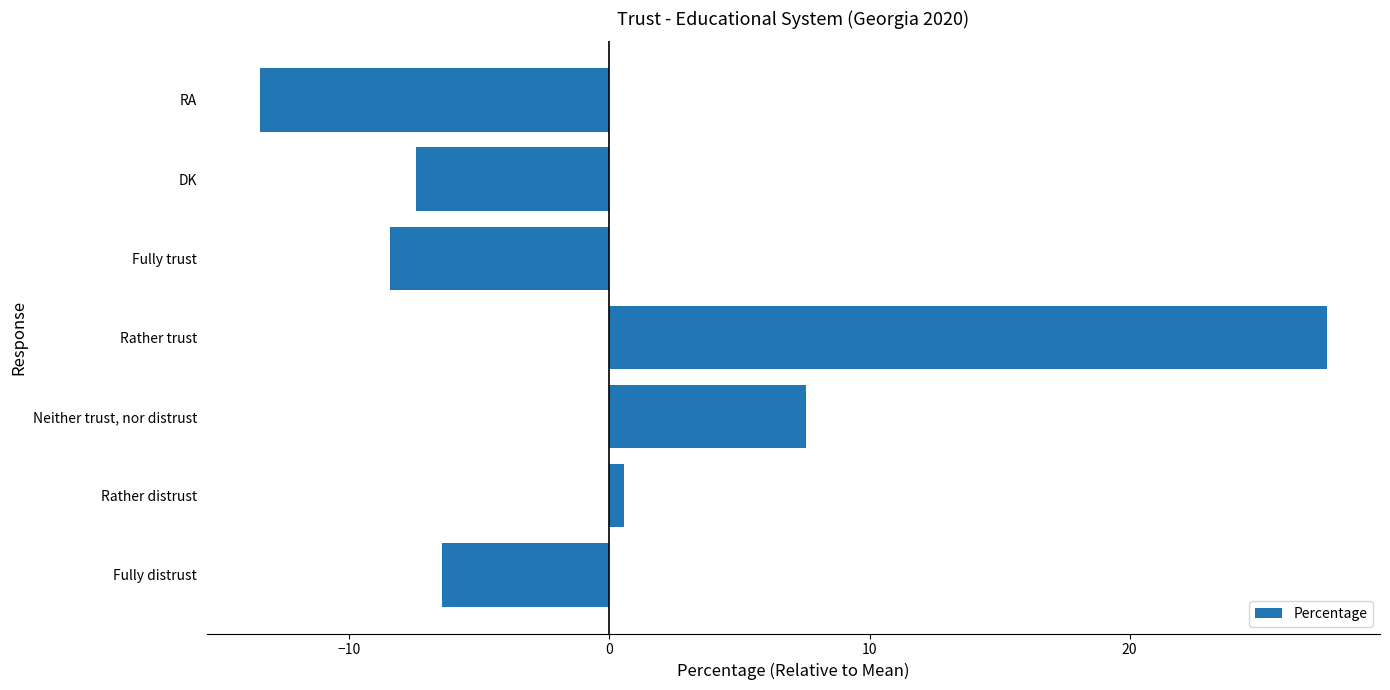

Which label corresponds to the largest value in the chart?

Rather trust